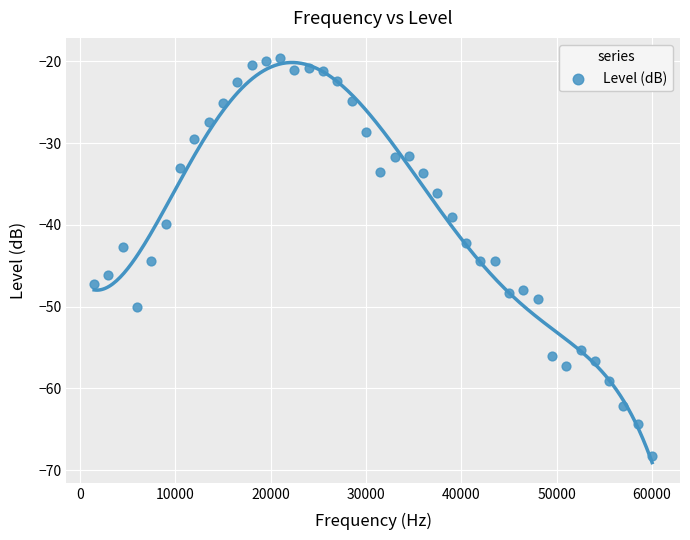

What is the range of Y values (max minus min)?

48.7